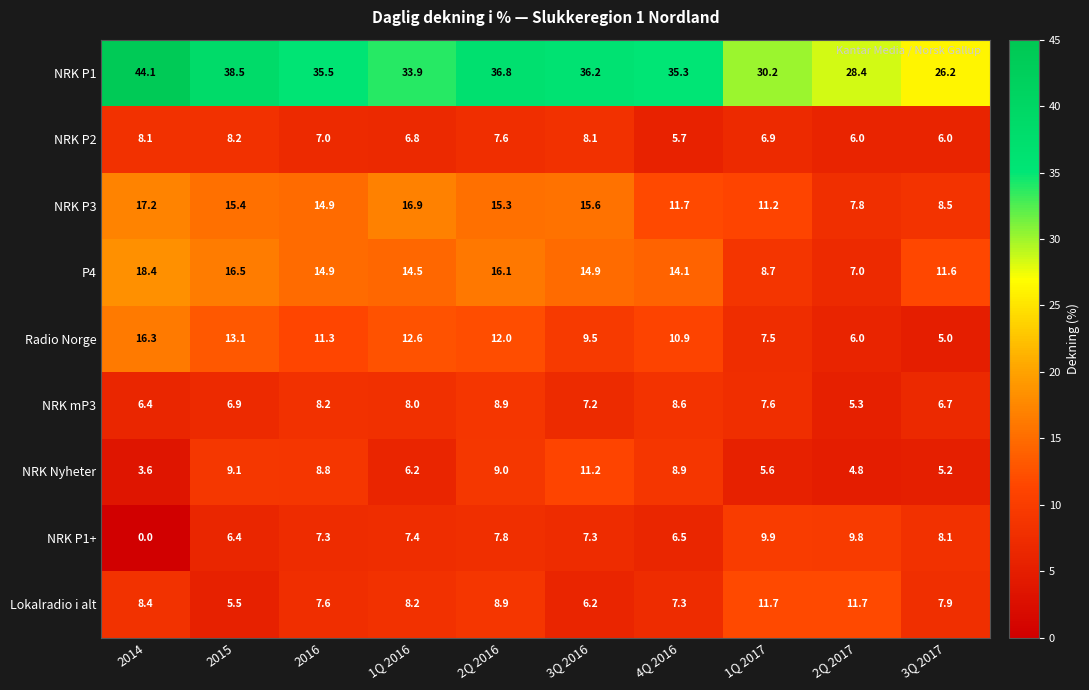

What is the approximate value of NRK mP3 at 2014?

6.4